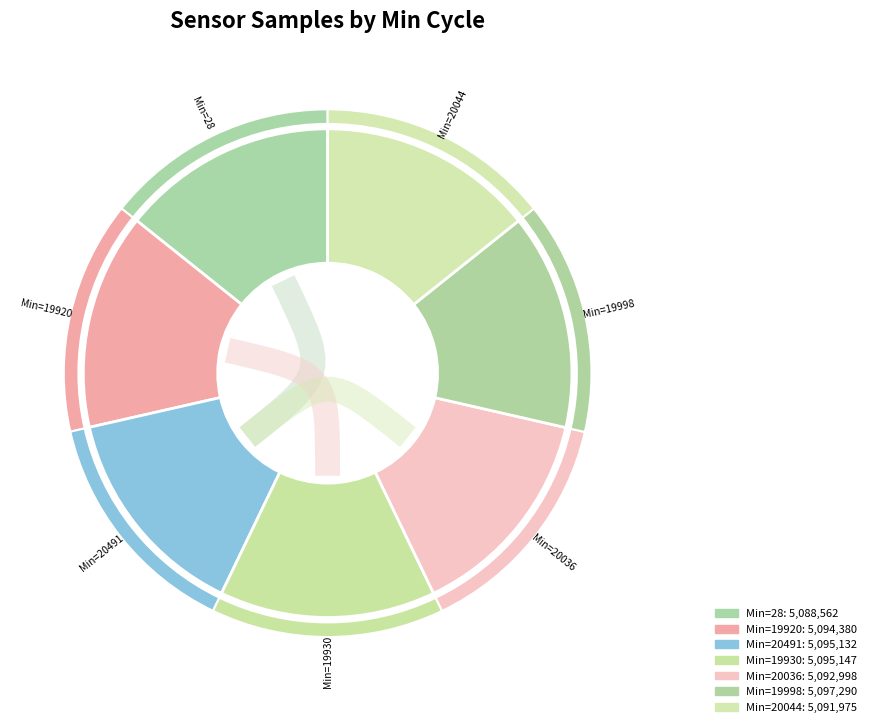

Between 19998 and 19920, which is larger?

19998